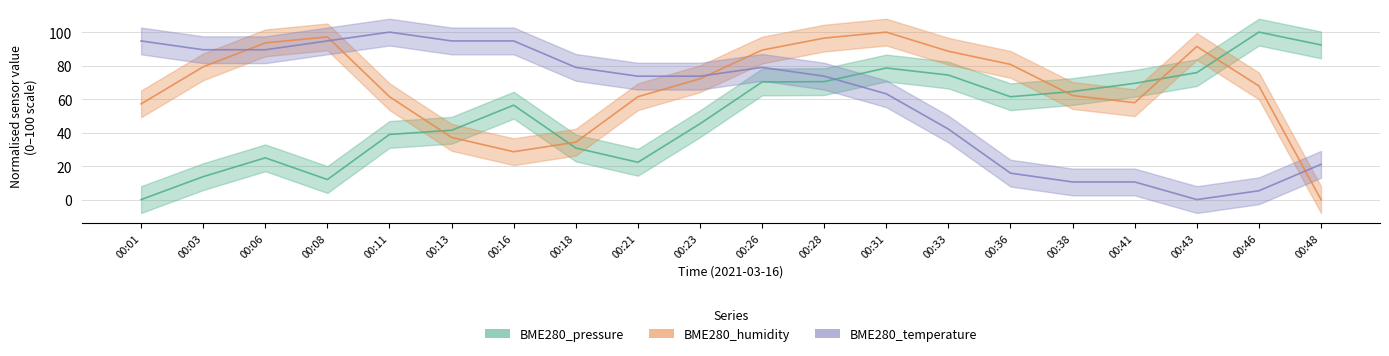

What is the average value of the BME280_temperature series?

60.3